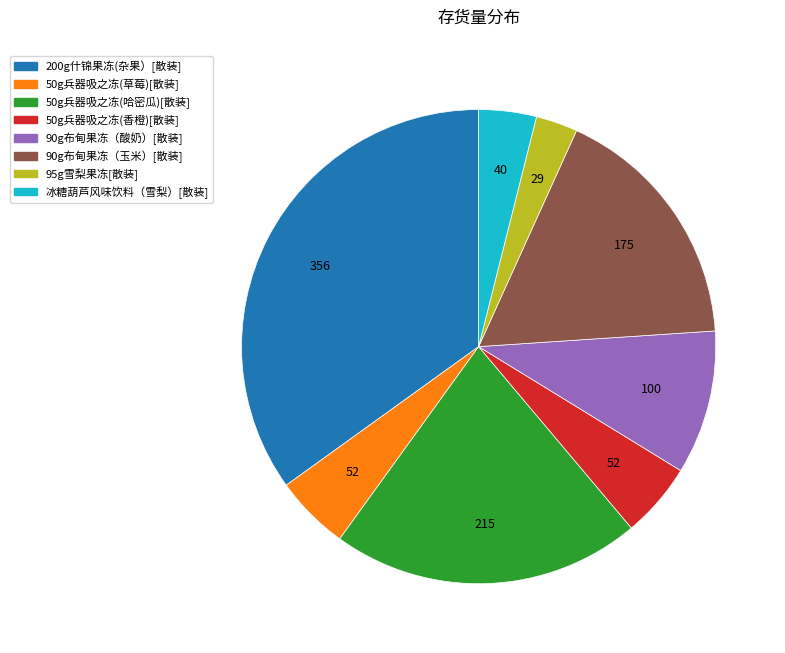

Approximately how many times larger is the value at 50g兵器吸之冻(草莓)[散装] compared to 冰糖葫芦风味饮料（雪梨）[散装]?

1.3